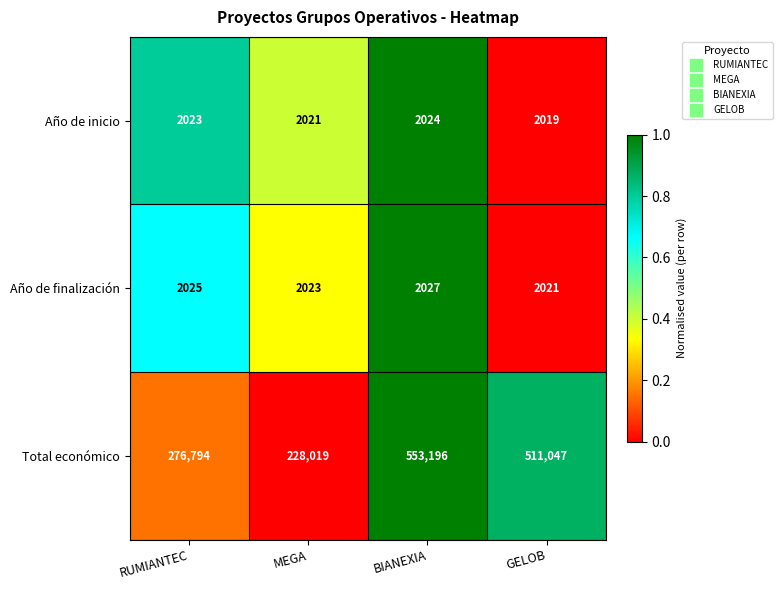

Count the number of data series in this chart.

3